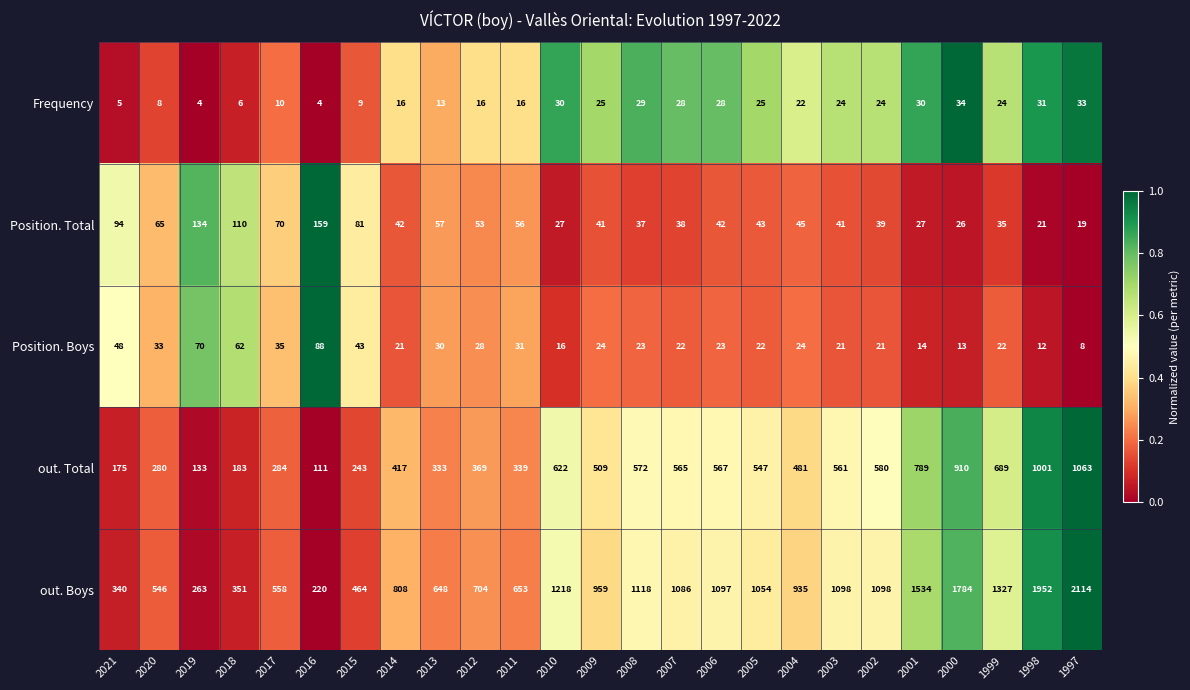

How many categories are shown in the chart?

25